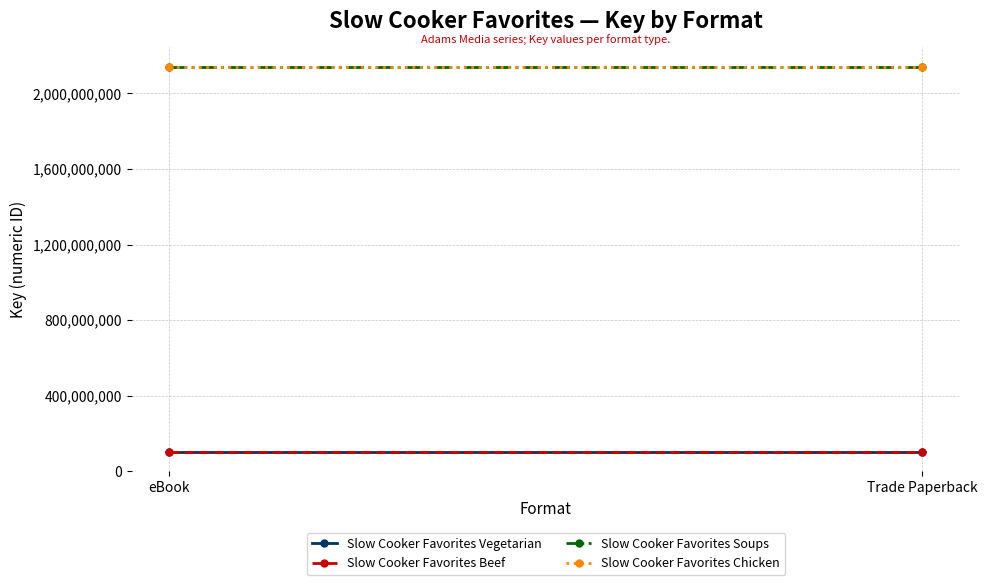

True or false: Slow Cooker Favorites Beef has a value of 100769714 at Trade Paperback.

True